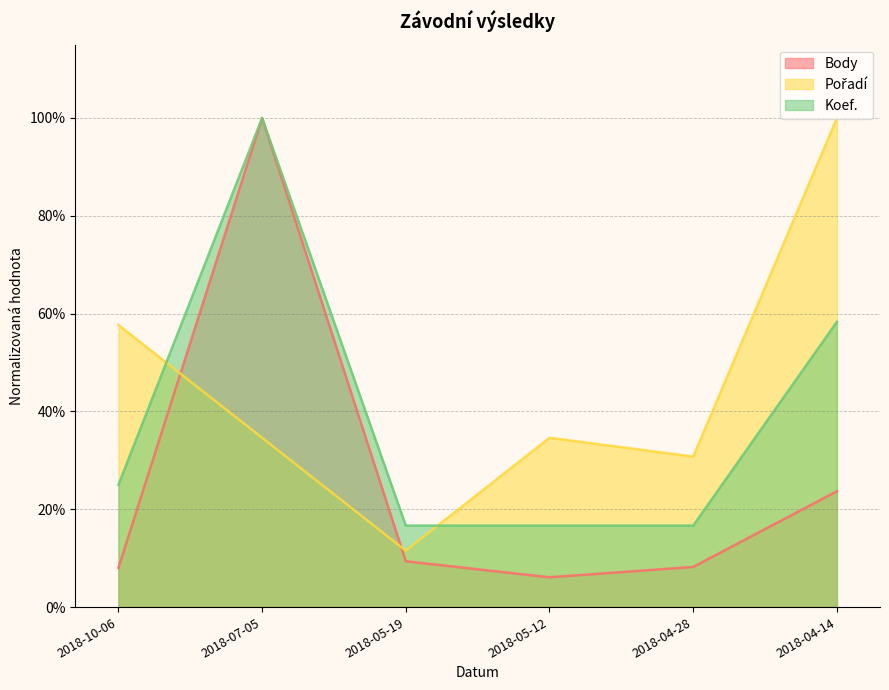

True or false: Koef. has more than 2 points higher than both neighbors.

False